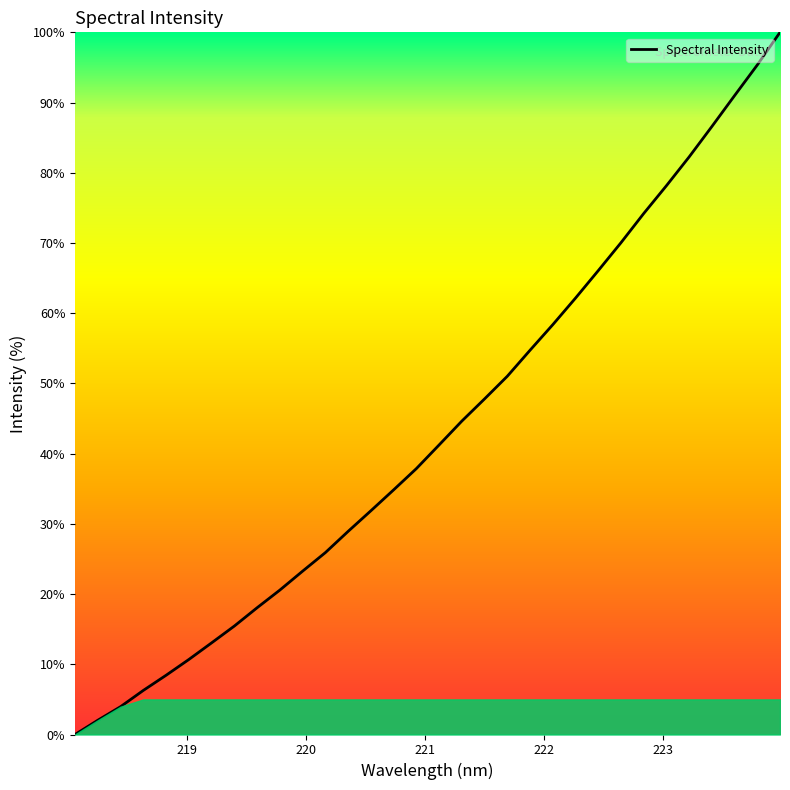

How many series are shown in this chart?

1